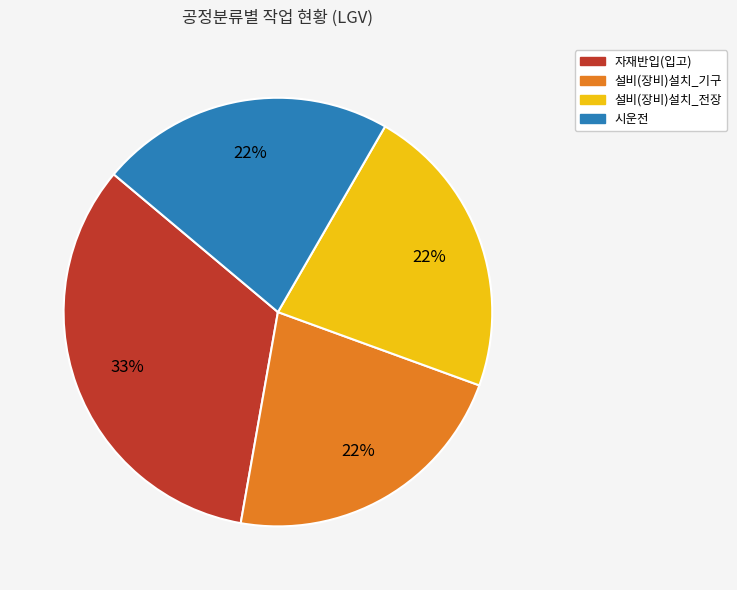

Which slice is the largest?

자재반입(입고)